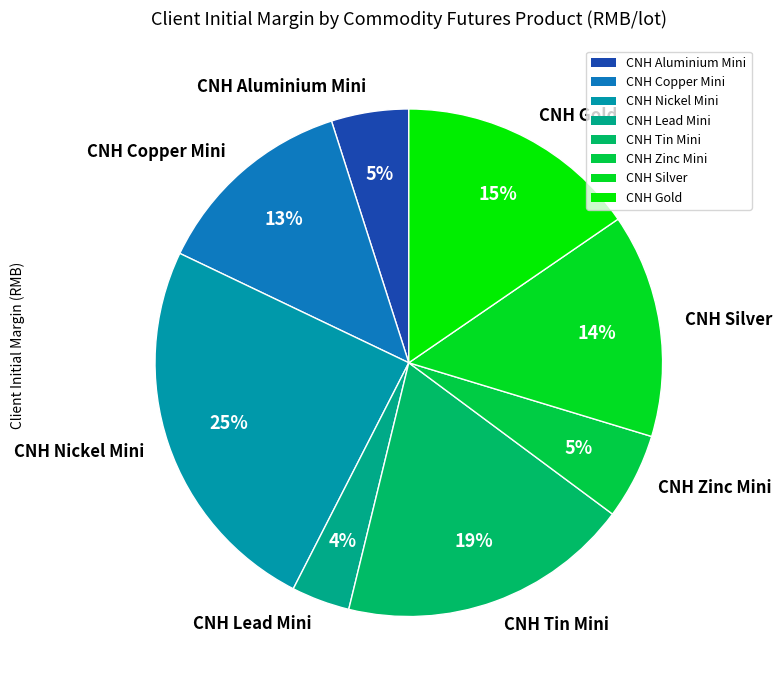

True or false: CNH Aluminium Mini accounts for 19% of the total.

False